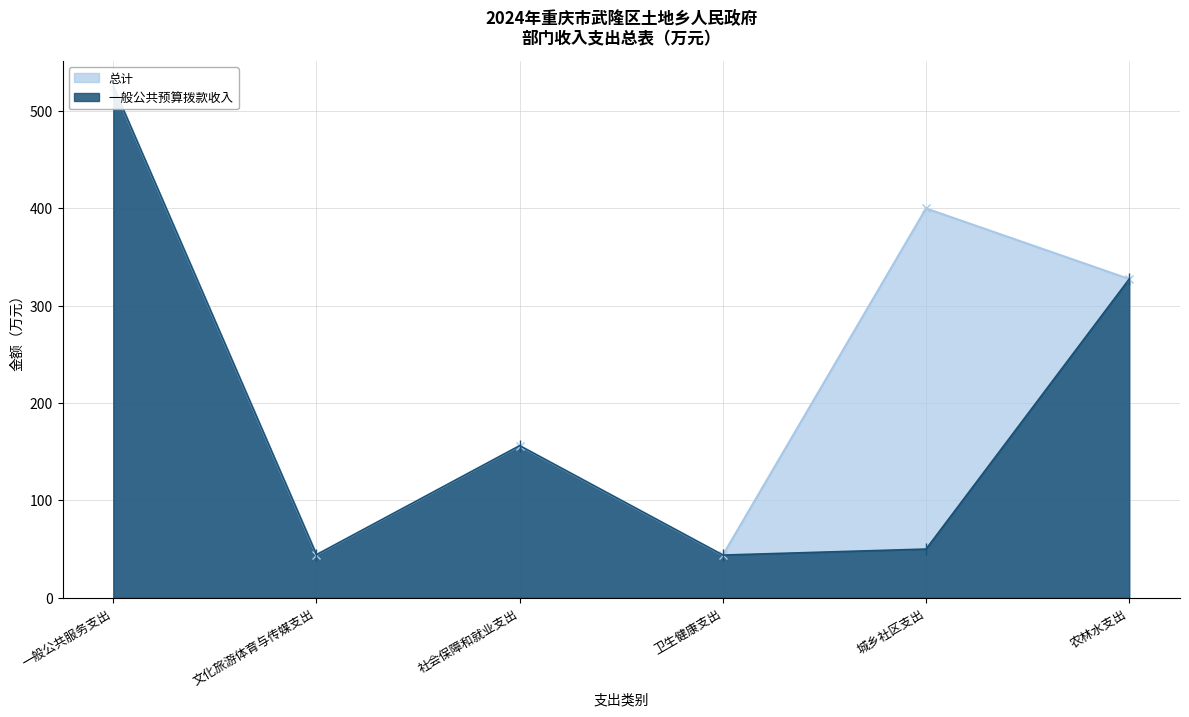

What is the difference between the maximum and second lowest values in the 一般公共预算拨款收入 series?

481.1